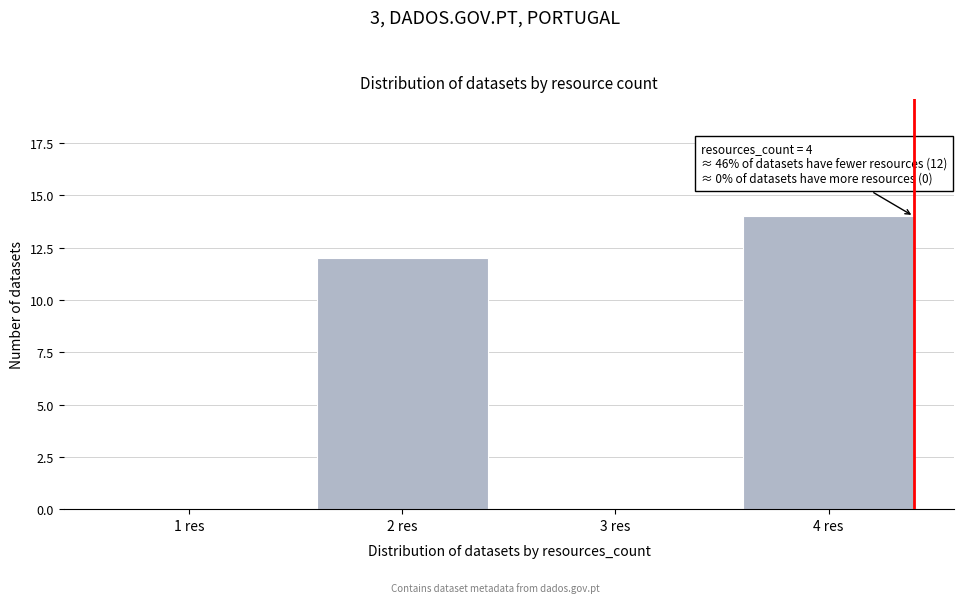

Reading left to right, what are all the values shown in this chart?

1 res=0	2 res=12	3 res=0	4 res=14